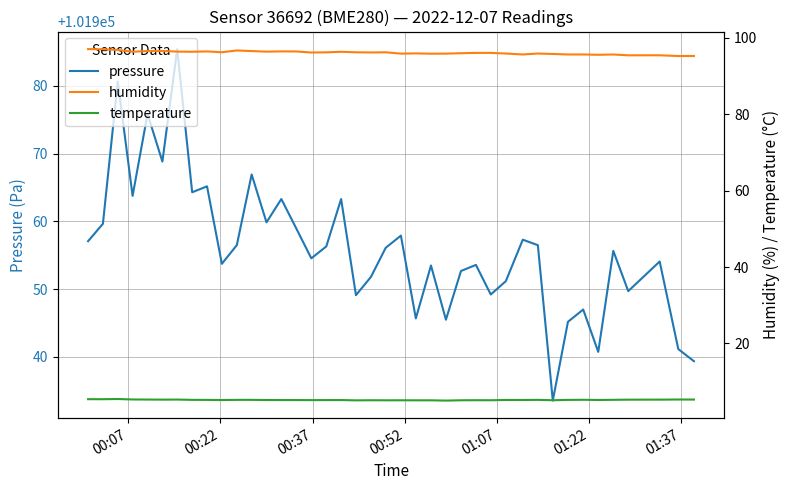

What is the maximum value for pressure?

101985.4